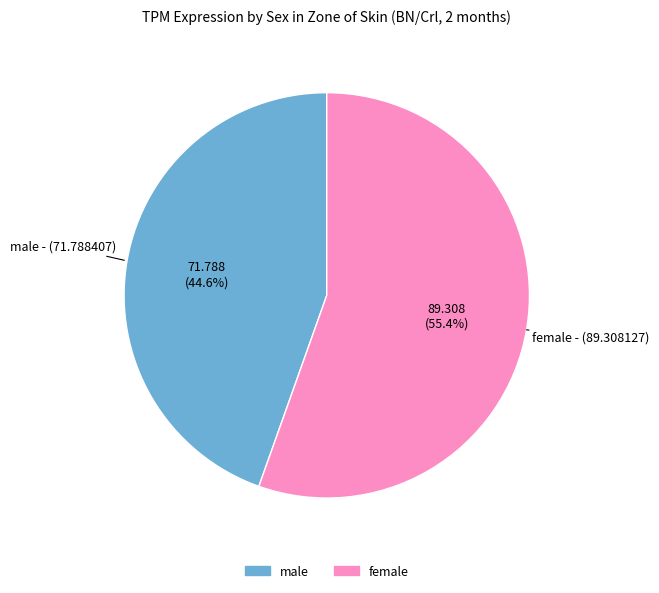

Count the number of slices in the pie.

2